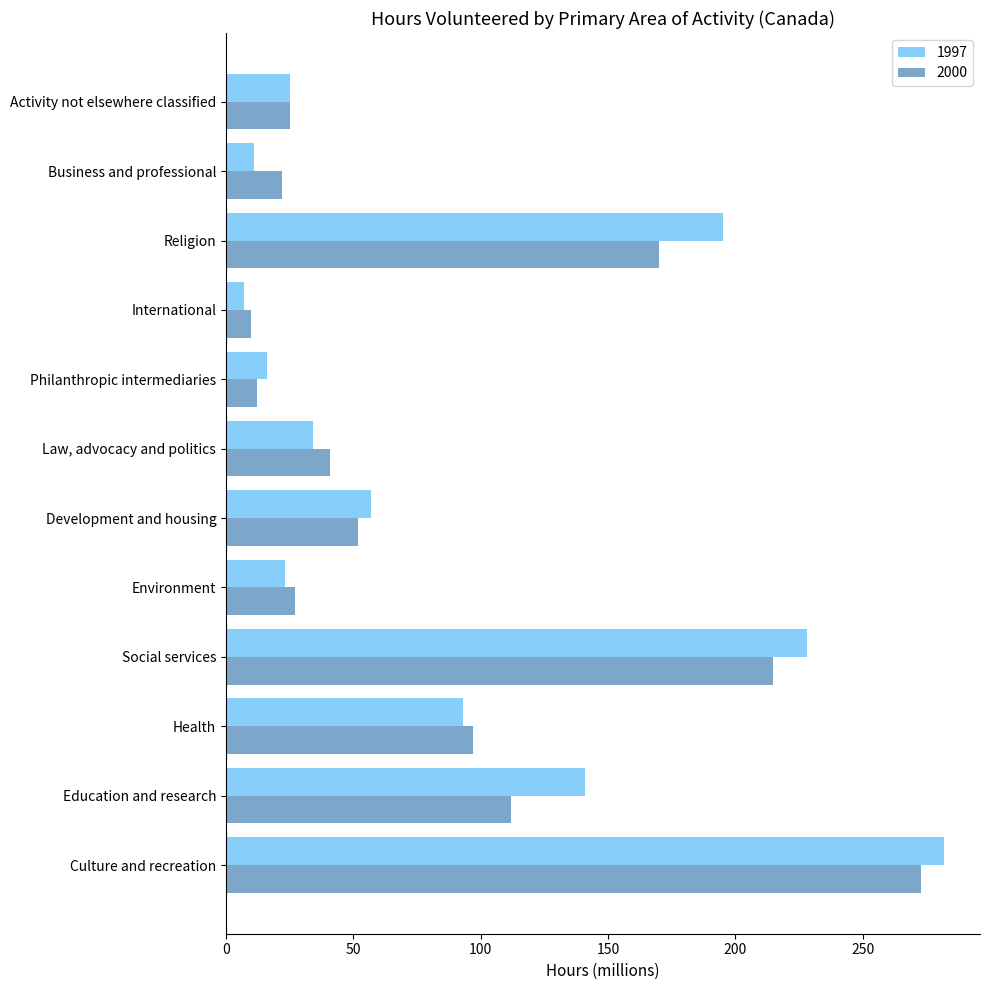

List the labels in order of 2000 value, smallest first.

International, Philanthropic intermediaries, Business and professional, Activity not elsewhere classified, Environment, Law, advocacy and politics, Development and housing, Health, Education and research, Religion, Social services, Culture and recreation